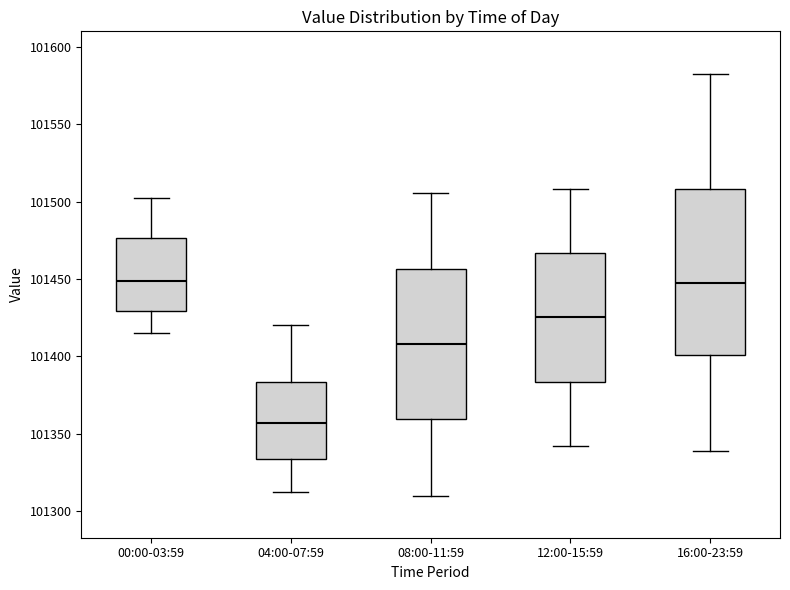

Where is the upper edge of the box for 04:00-07:59 on the y-axis? The values are not printed on the chart, so give them approximately, as read against the axis.

101385